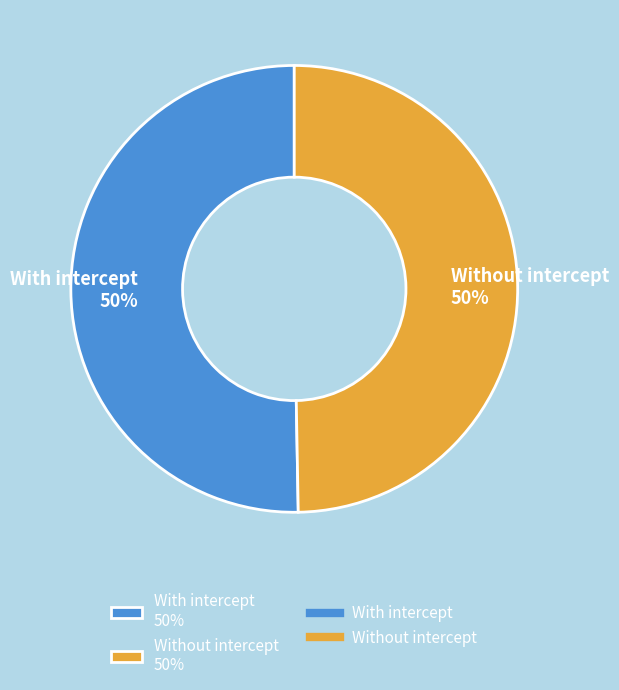

Do With intercept 50% and Without intercept 50% together represent more than half of the pie?

Yes